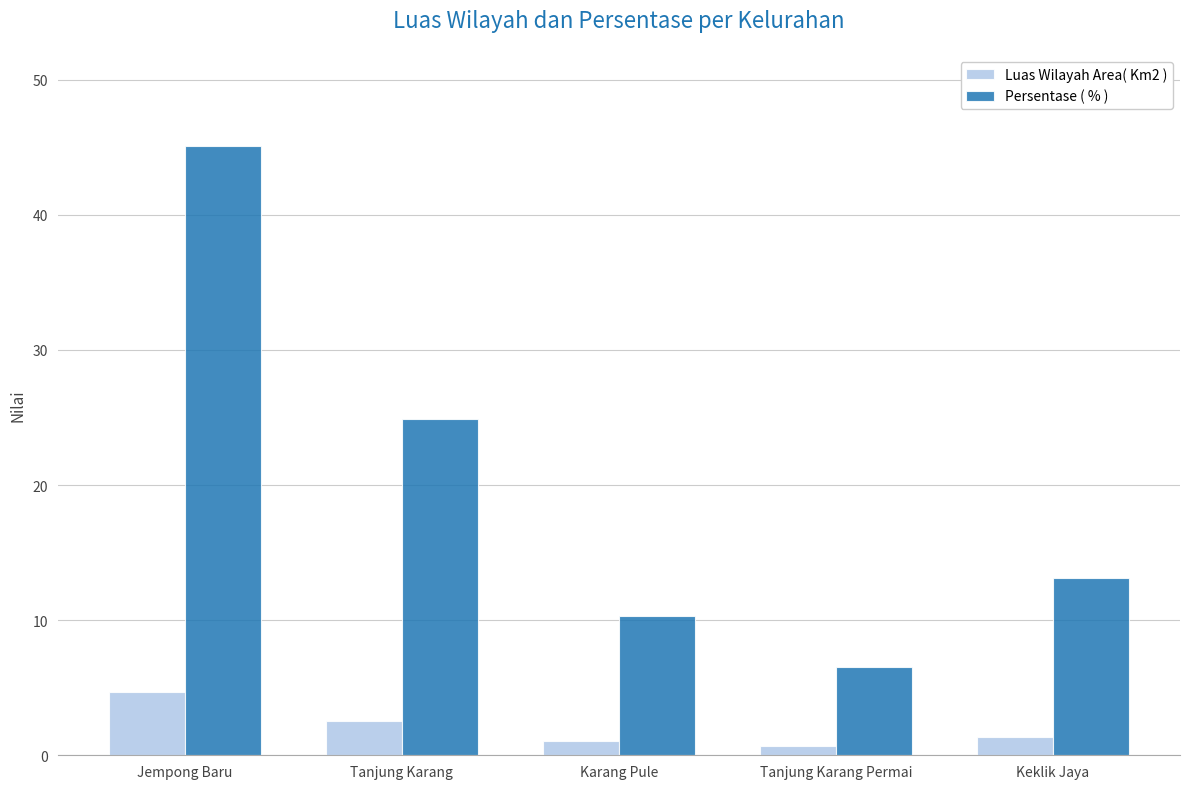

What is the greatest value displayed?

45.1